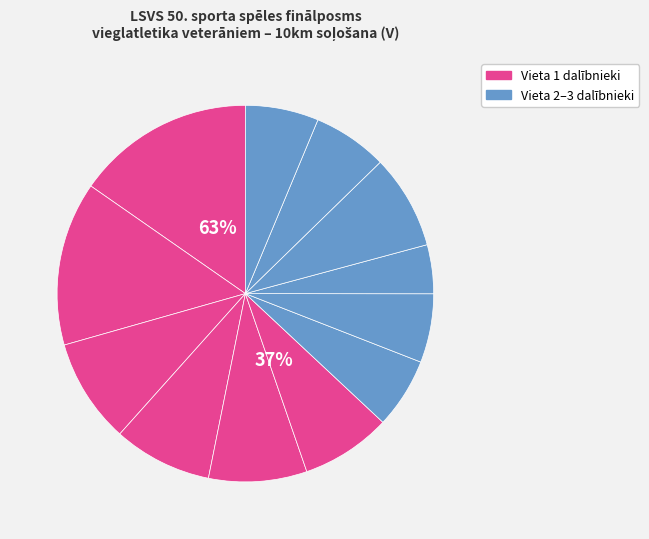

To the nearest percent, what is the difference between the largest and smallest slice percentages?

11%